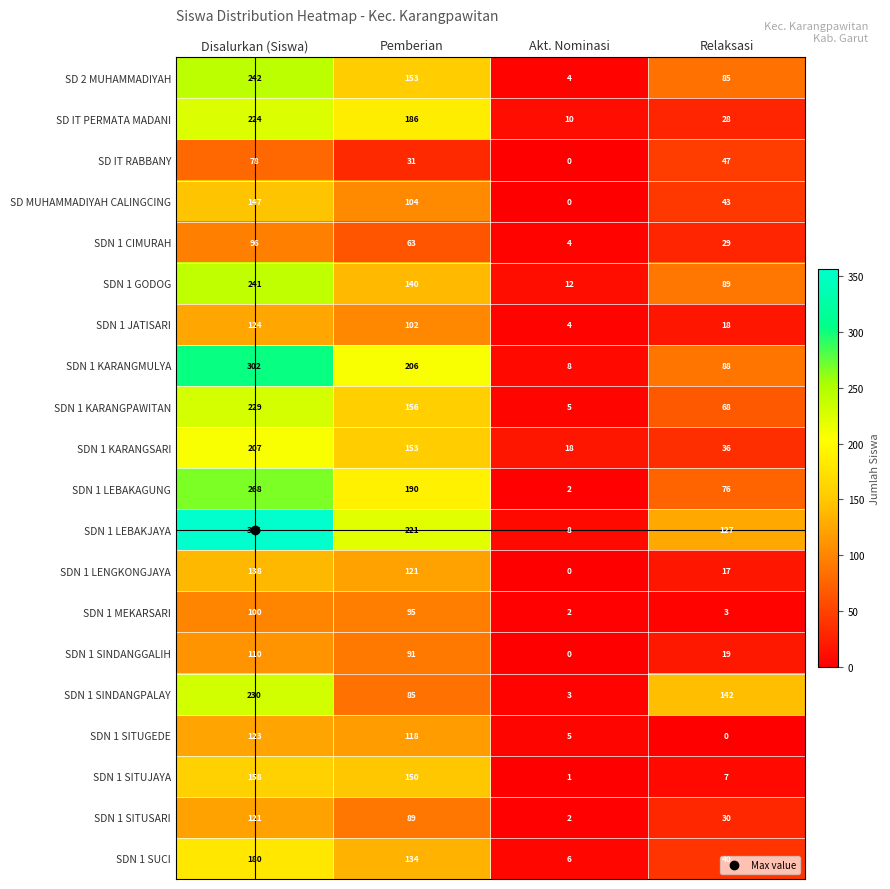

What is the spread (max minus min) of values at Pemberian?

190